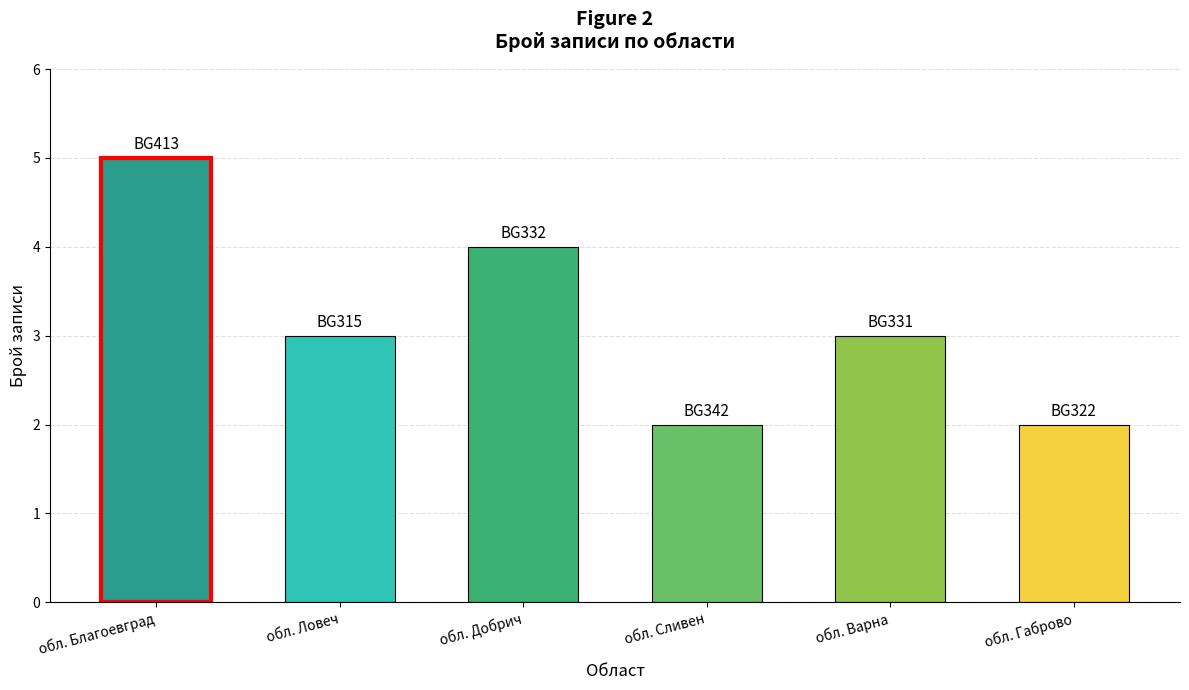

Is it true that the value at обл. Габрово is 1?

False